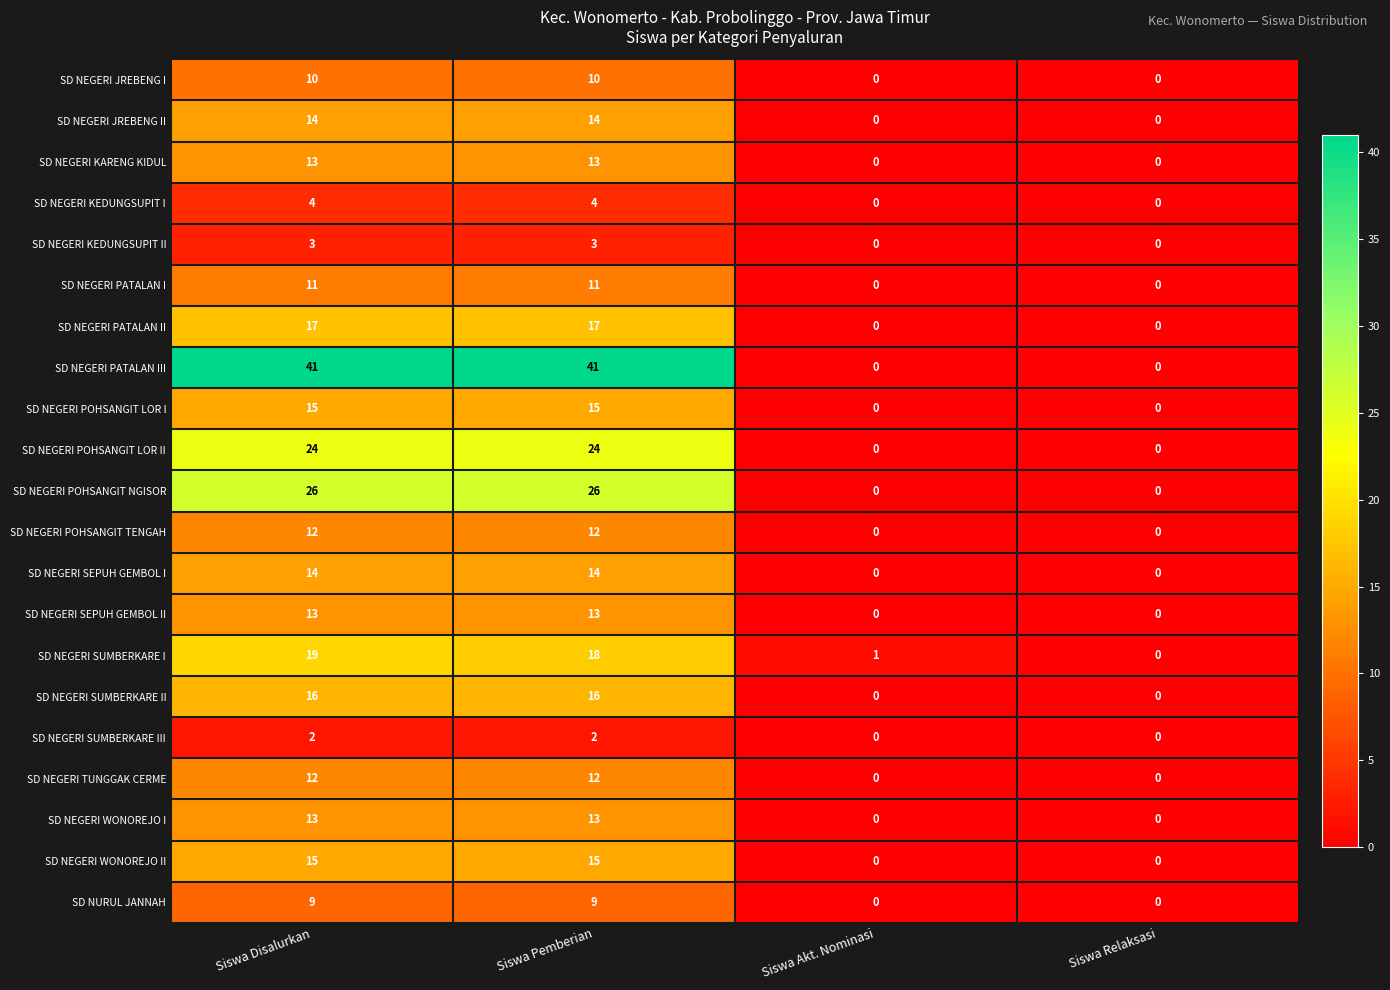

Where is SD NEGERI SUMBERKARE I nearest to the value 9?

Siswa Akt. Nominasi